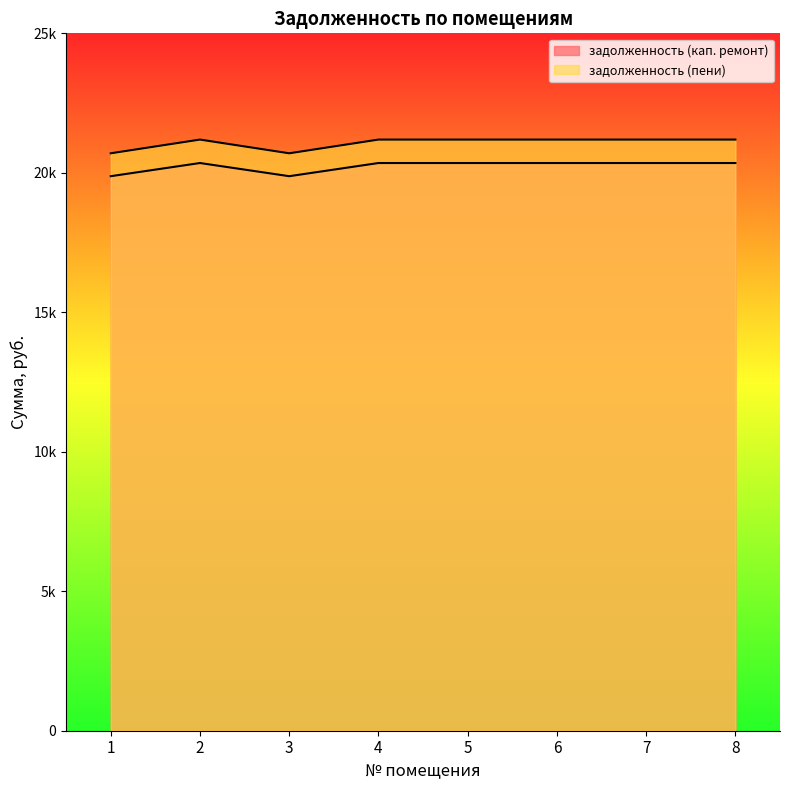

Which has a higher value, 5 or 8?

5